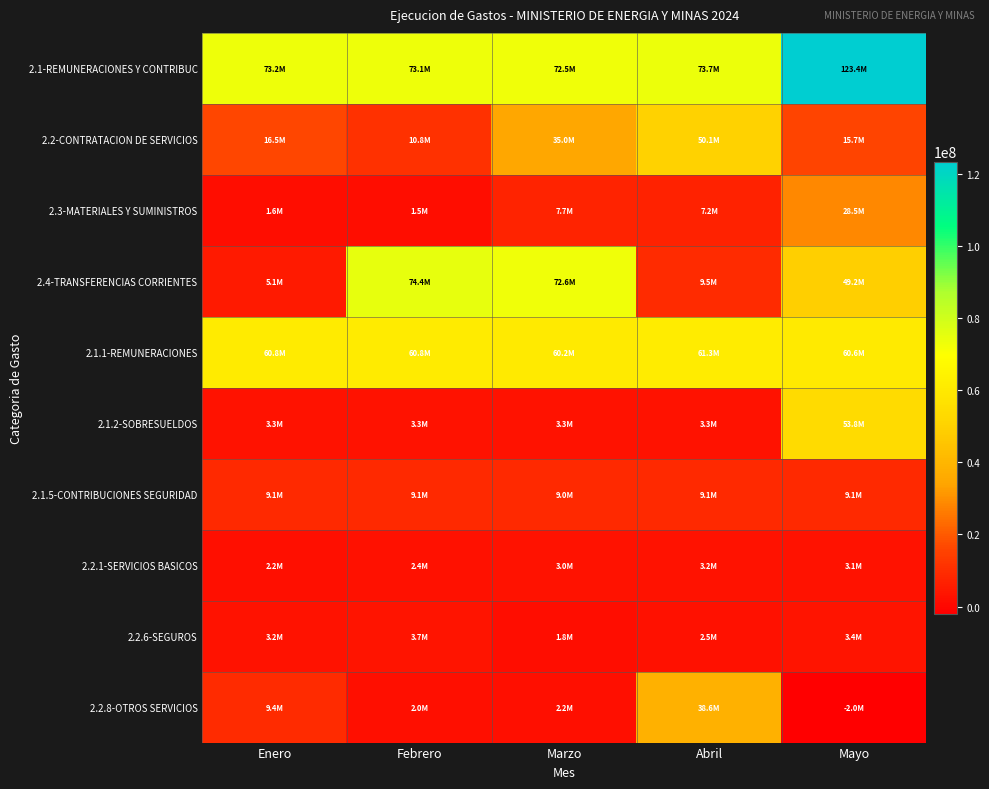

Which series changed the most between Enero and Febrero?

2.4-TRANSFERENCIAS CORRIENTES